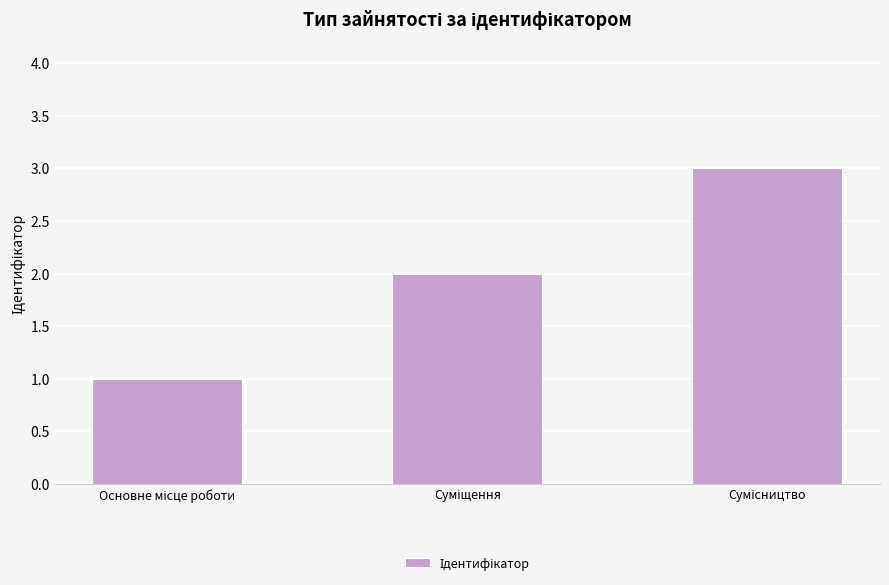

Reading right to left, list all the values displayed in this chart.

3	2	1